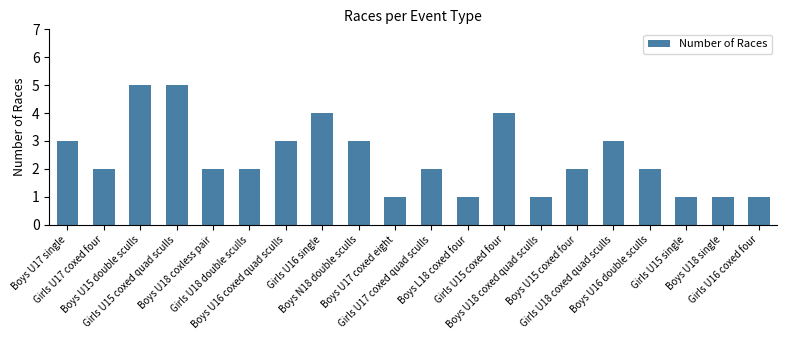

What is the smallest value displayed?

1